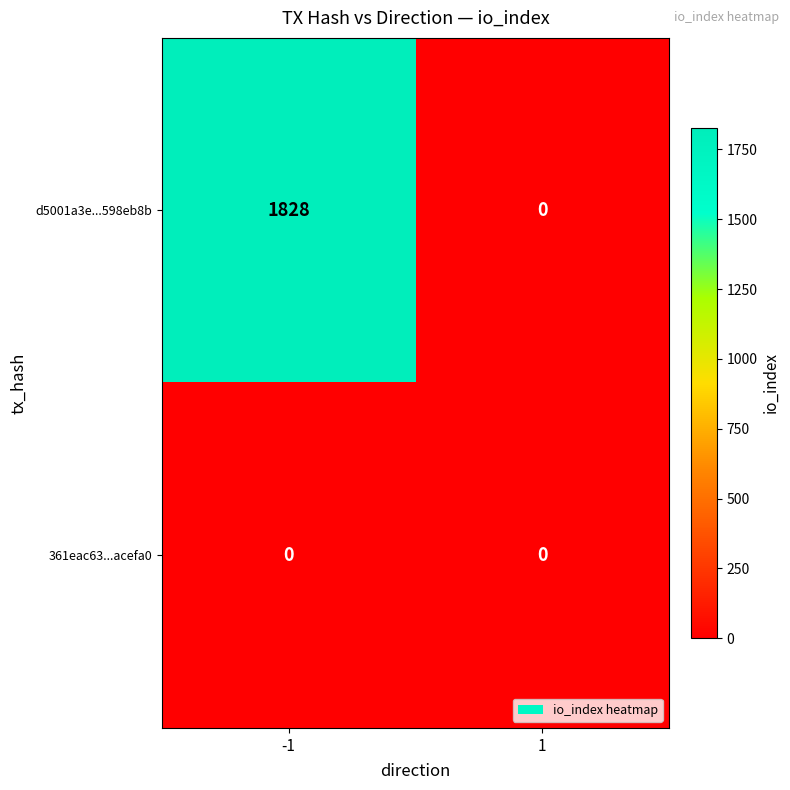

Reading left to right, transcribe all the data shown in this chart.

d5001a3e...598eb8b: 1828	0
361eac63...acefa0: 0	0